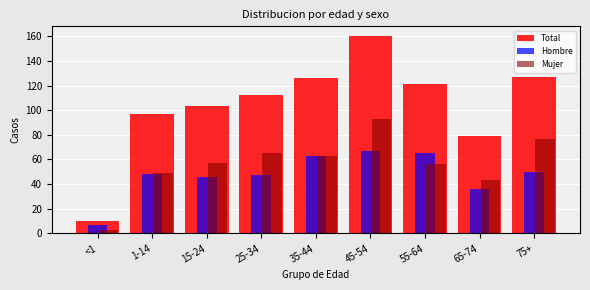

True or false: Total has a value of 79 at 65-74.

True